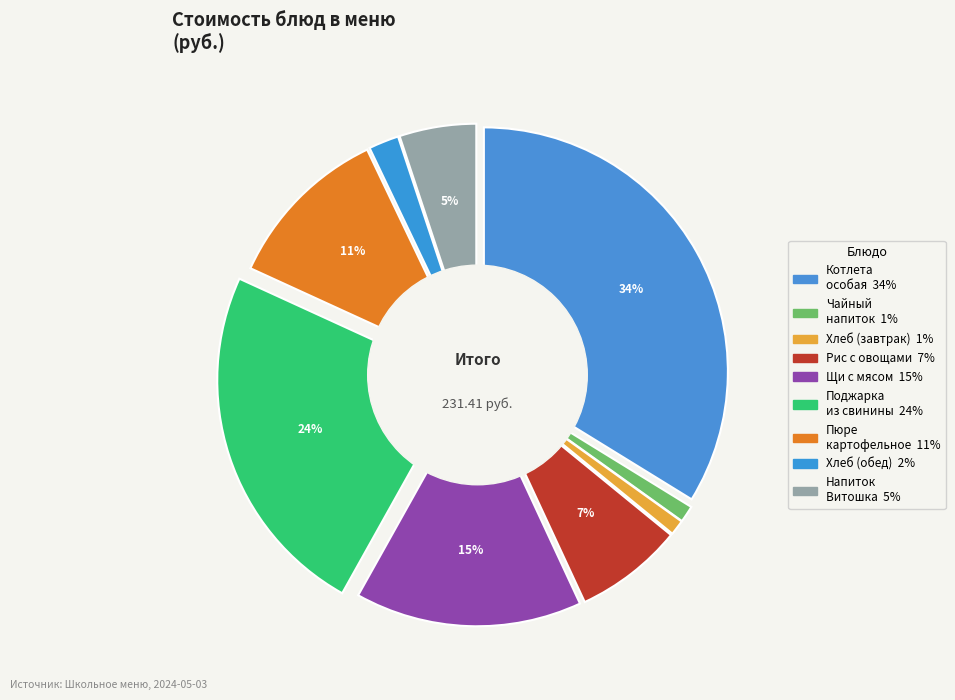

What is the smallest slice in the pie chart?

Хлеб витаминизированный нарезка (завтрак)